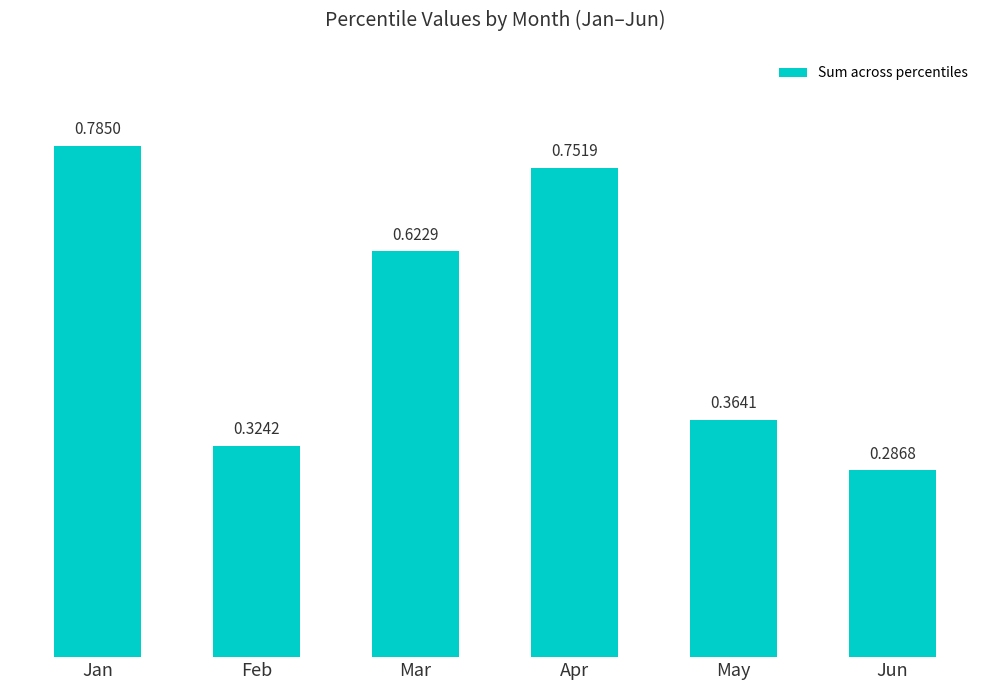

List the labels in order of value, smallest first.

Jun, Feb, May, Mar, Apr, Jan